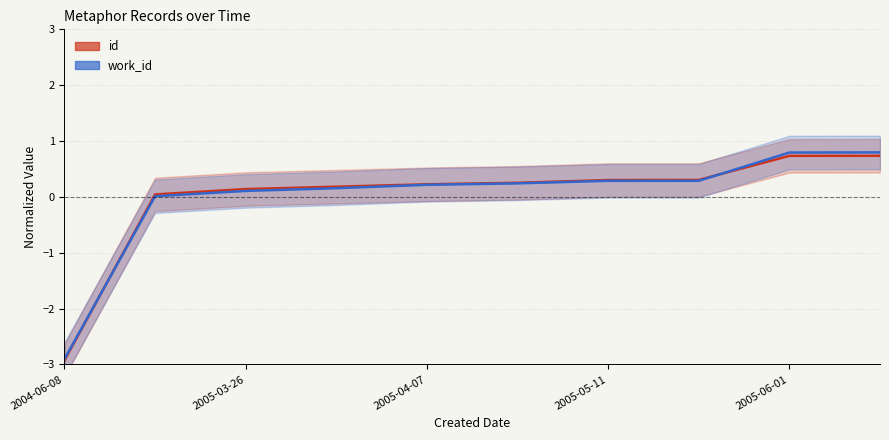

What is the total value across all series at 2005-05-11?

0.6